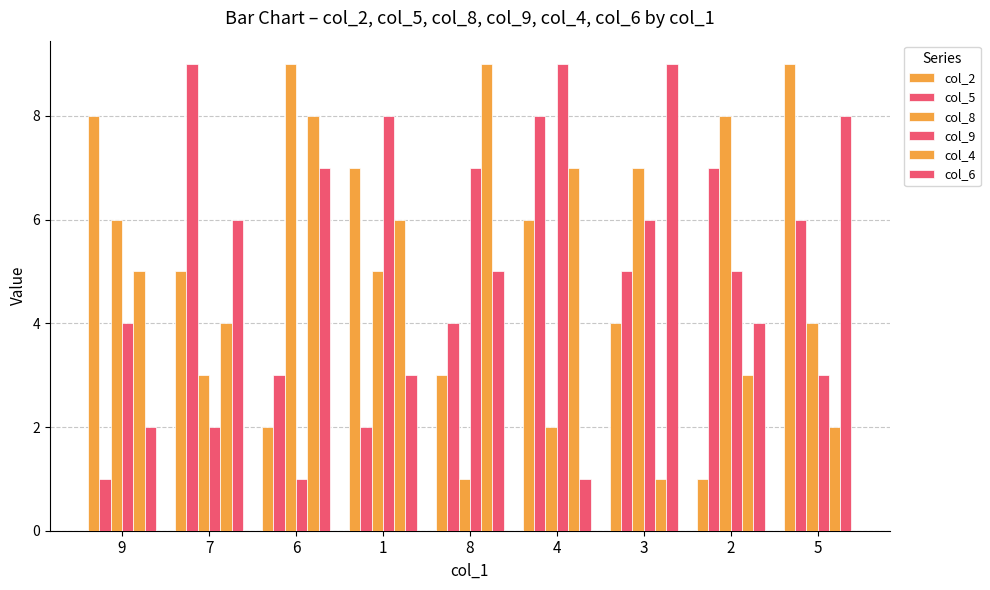

Is it true that col_9 equals 13 at 1?

False